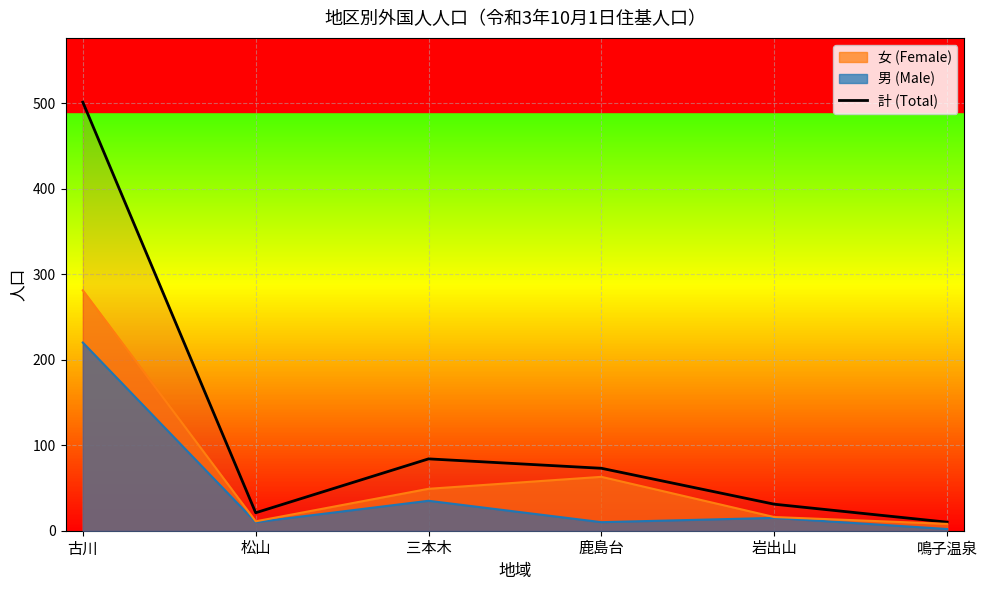

What is the value of the 2nd point from the left?

21